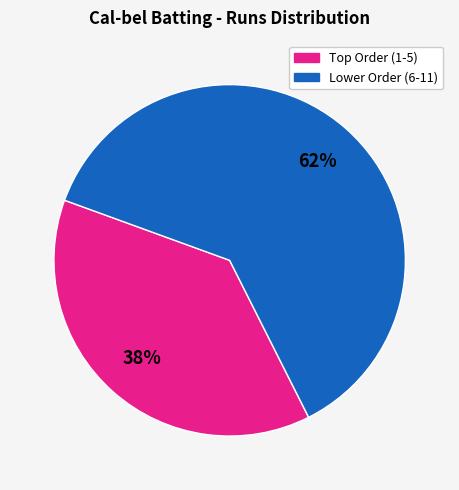

To the nearest percent, what is the difference between the largest and smallest slice percentages?

24%